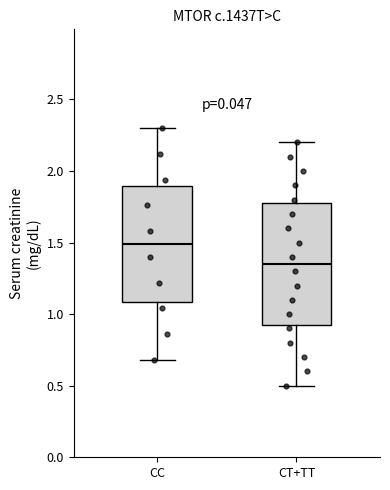

Where does the upper whisker of the box for CT+TT end on the y-axis? The values are not printed on the chart, so give them approximately, as read against the axis.

2.20